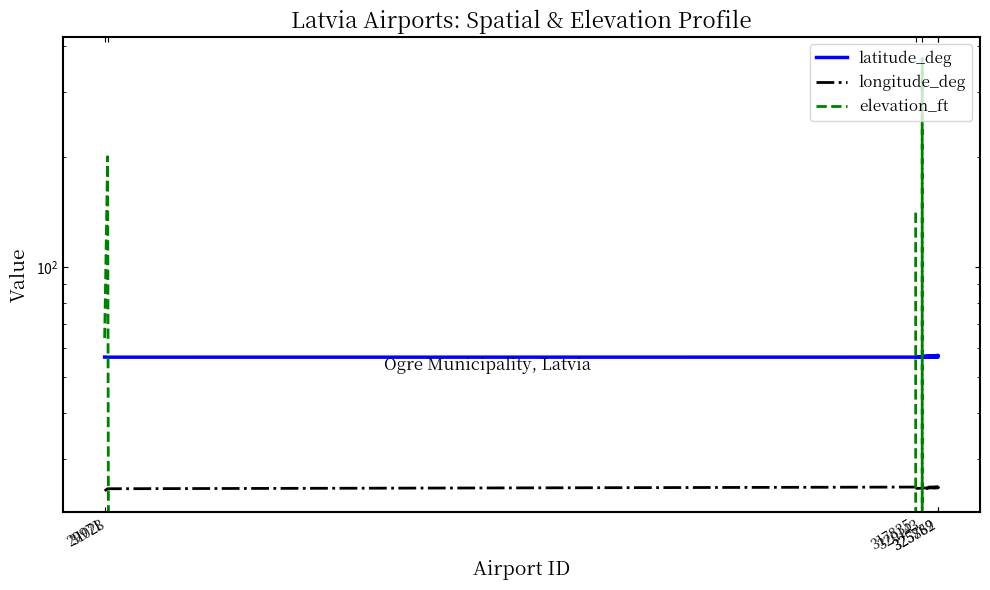

List the series in order of their peak value, lowest first.

longitude_deg, latitude_deg, elevation_ft